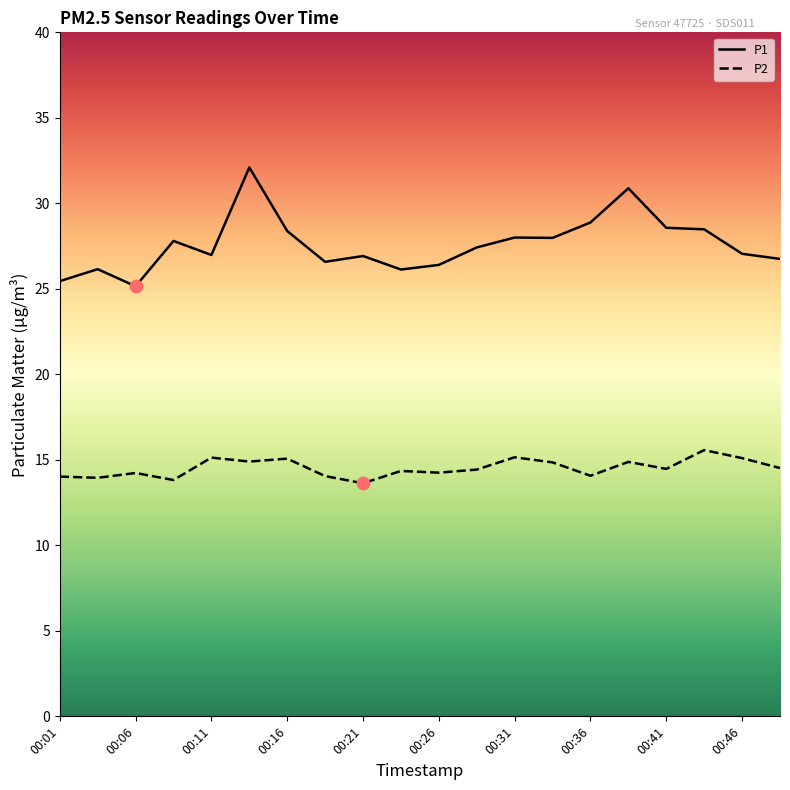

Which series has the widest spread of values?

P1